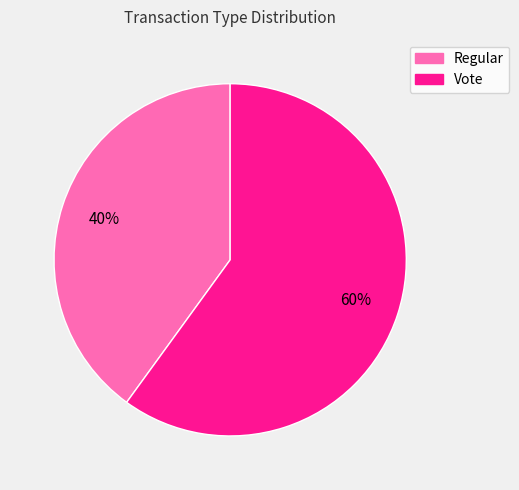

Between Vote and Regular, which is larger?

Vote